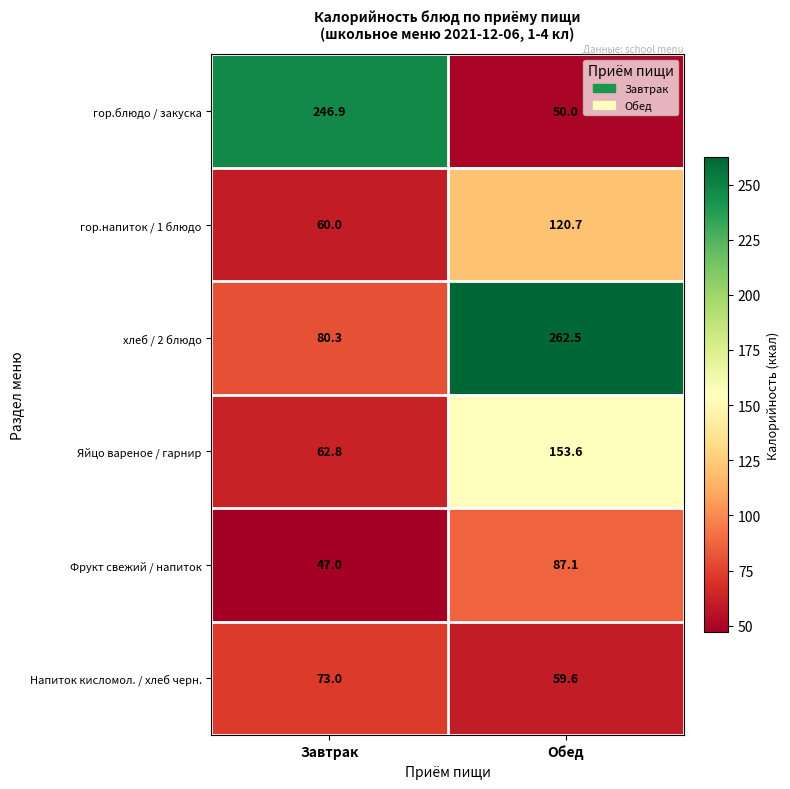

Which series has the widest spread of values?

гор.блюдо / закуска